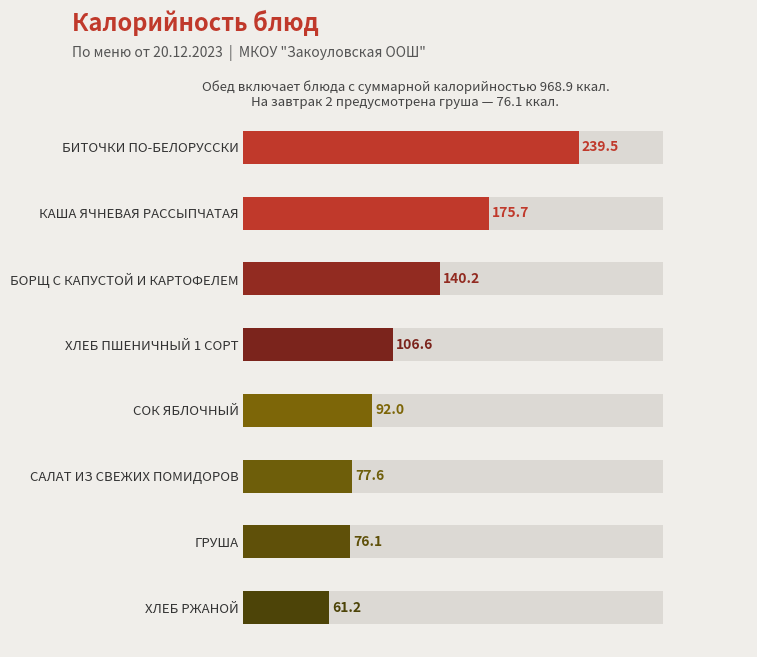

What is the change in value from ГРУША to СОК ЯБЛОЧНЫЙ?

+15.9